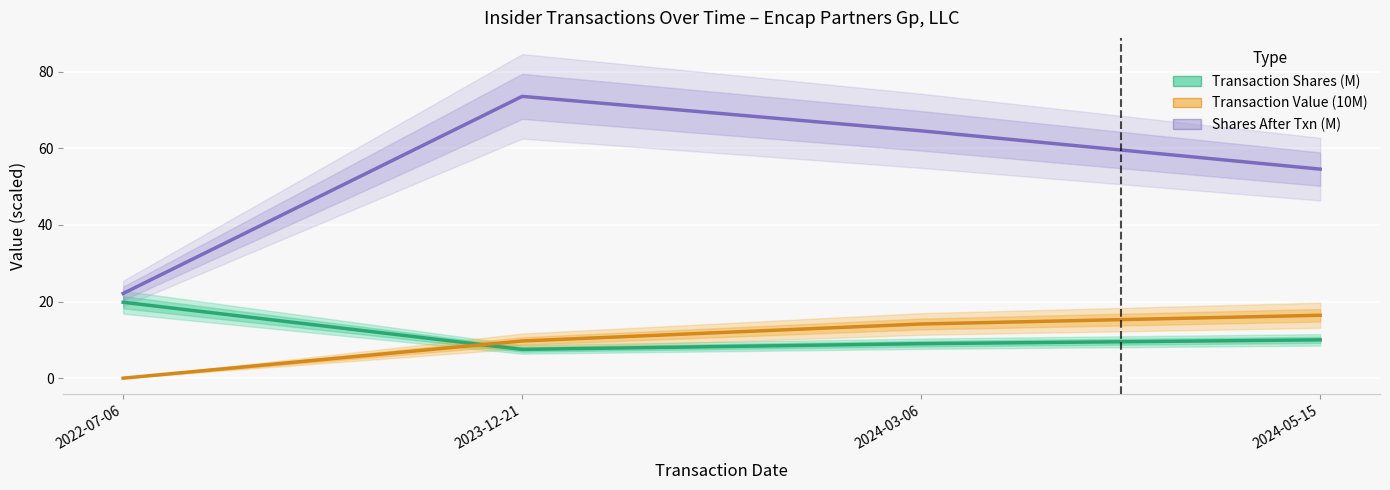

What is the label of the 1st point from the left?

2022-07-06